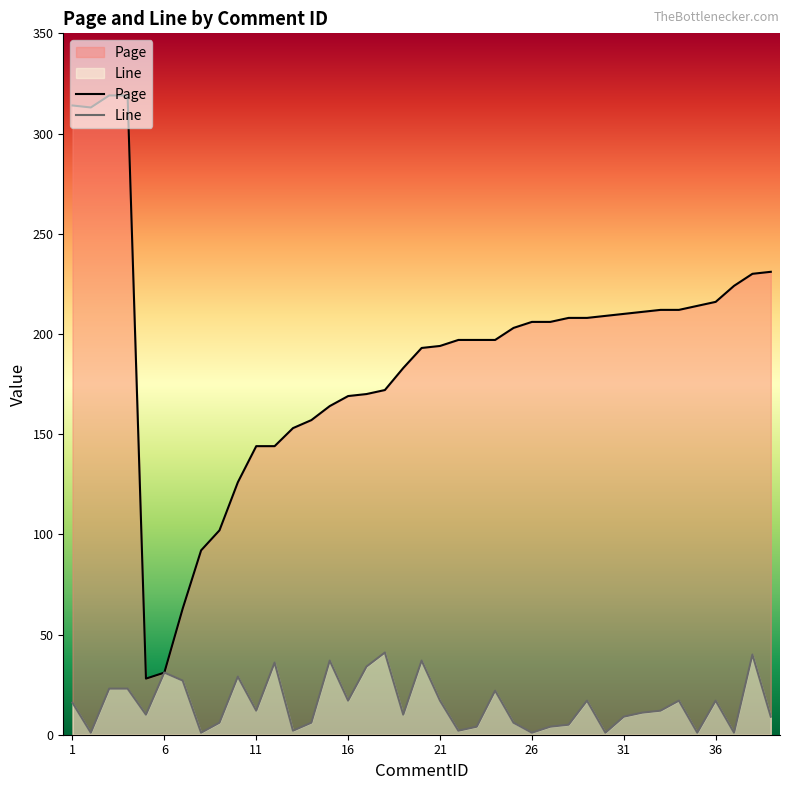

Which series has the widest spread of values?

Page